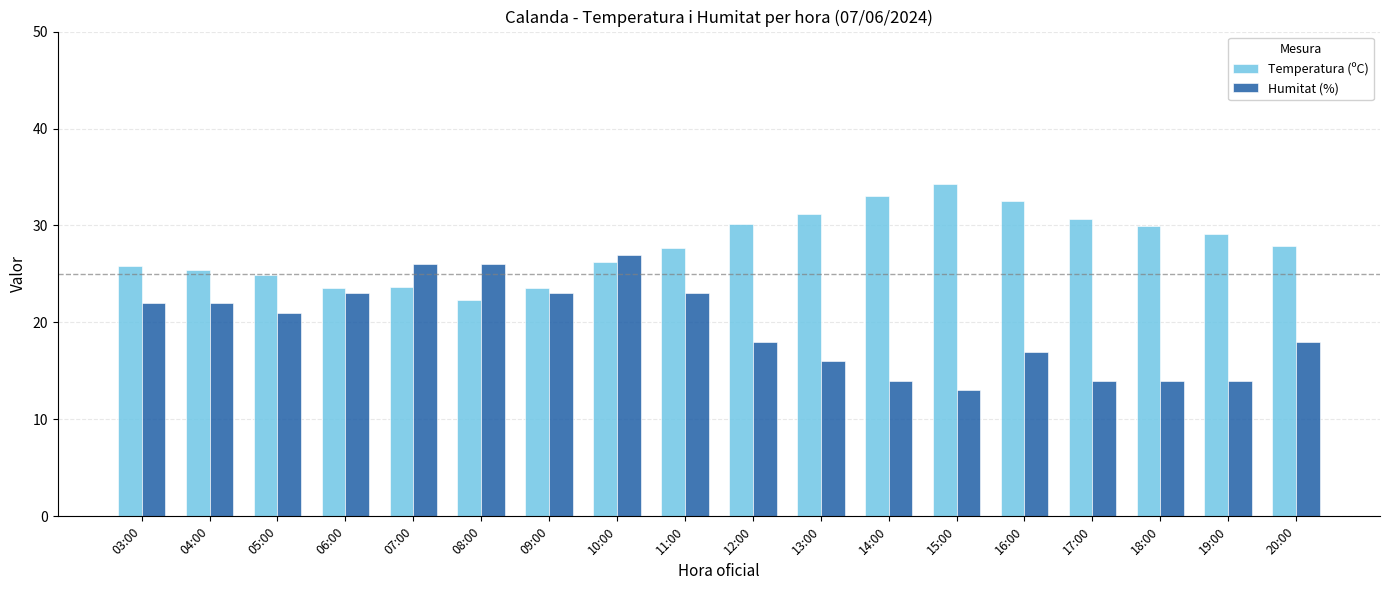

Rank the series by their maximum value, from highest to lowest.

Temperatura (ºC), Humitat (%)